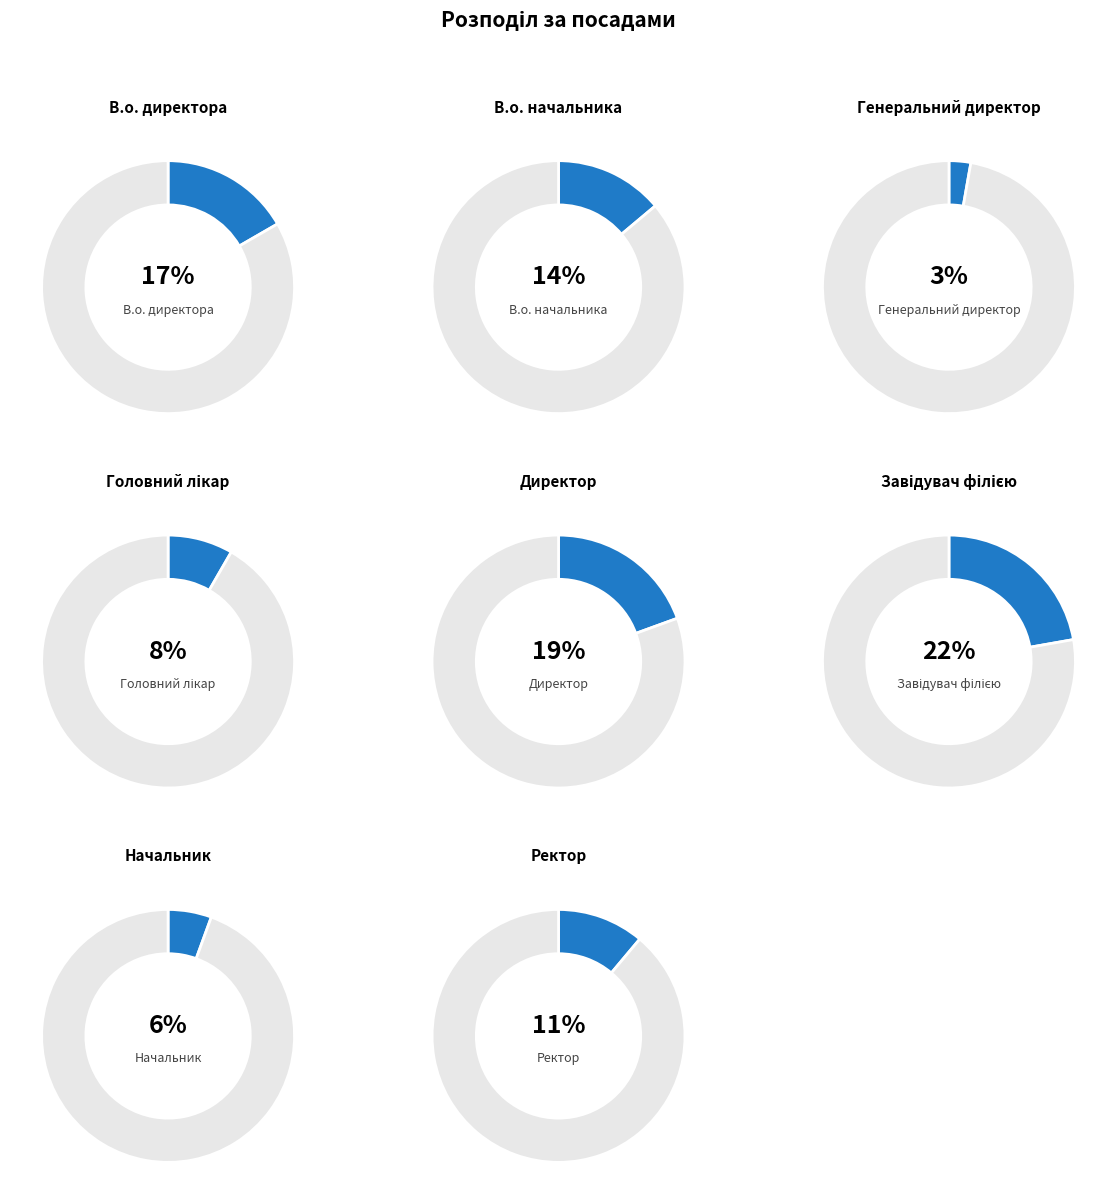

Count the number of slices in the pie.

8